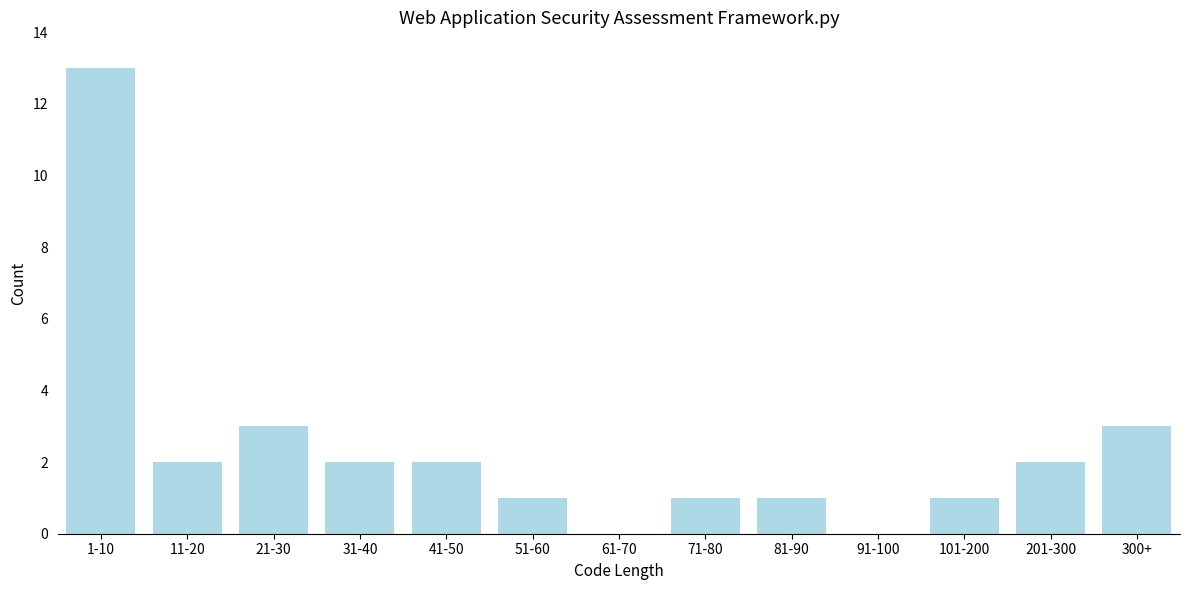

Reading left to right, list all the values displayed in this chart.

1-10=13	11-20=2	21-30=3	31-40=2	41-50=2	51-60=1	61-70=0	71-80=1	81-90=1	91-100=0	101-200=1	201-300=2	300+=3